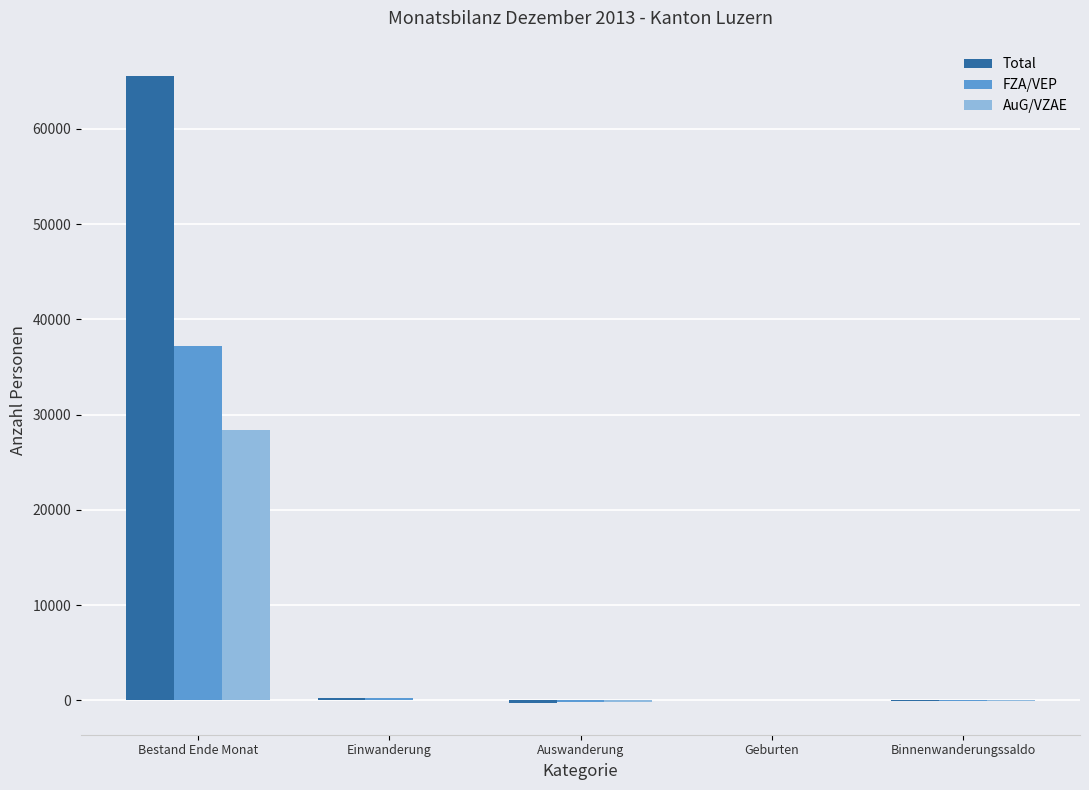

At which label is Total closest to 32604?

Einwanderung